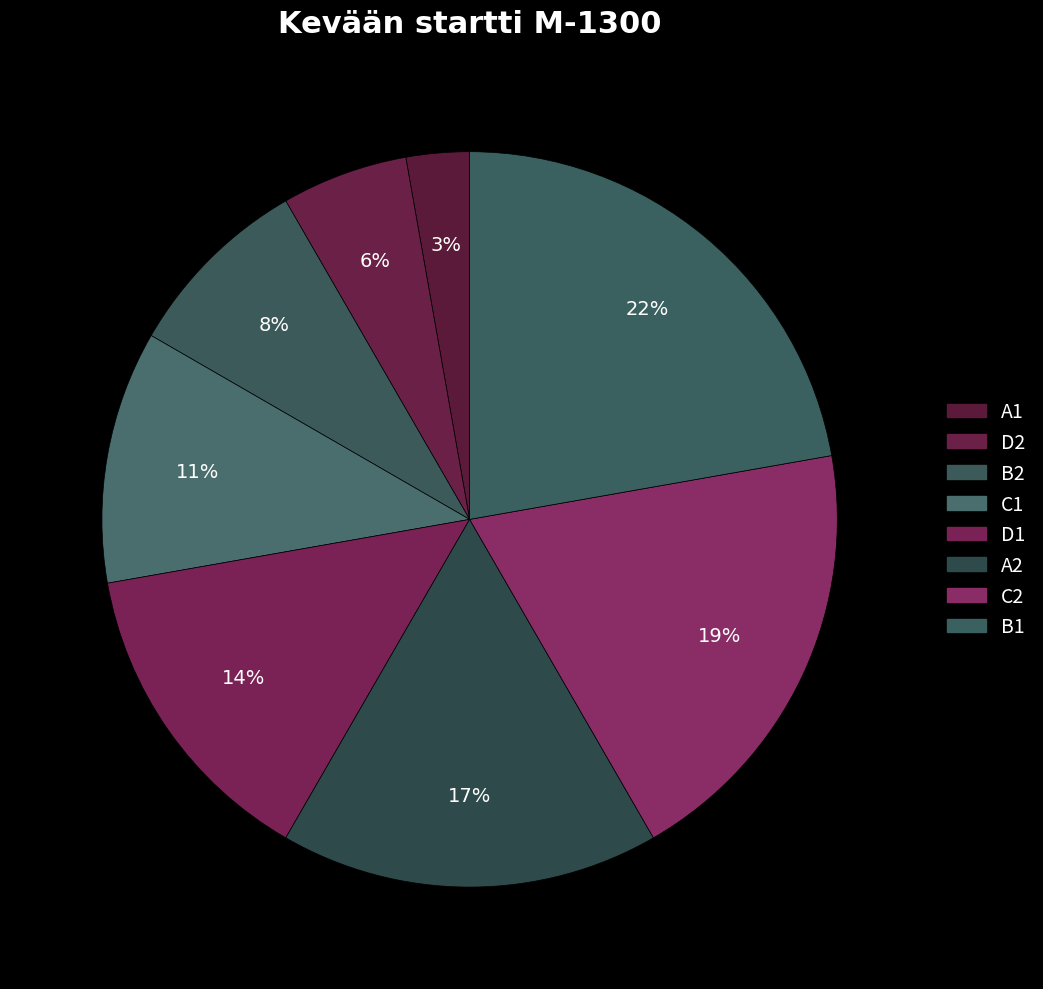

To the nearest percent, what percentage of the pie is A1?

3%